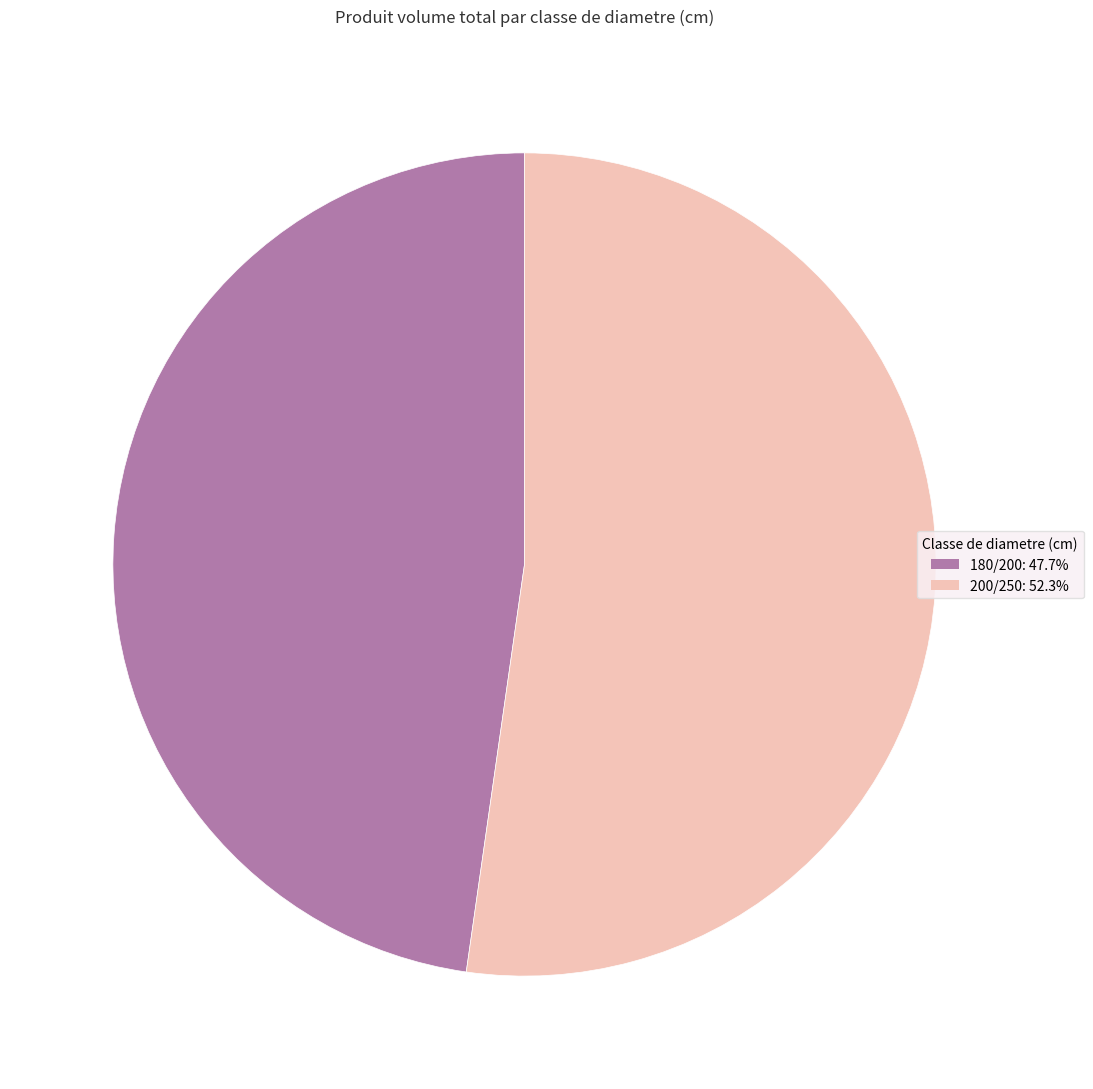

How many segments does this pie chart have?

2